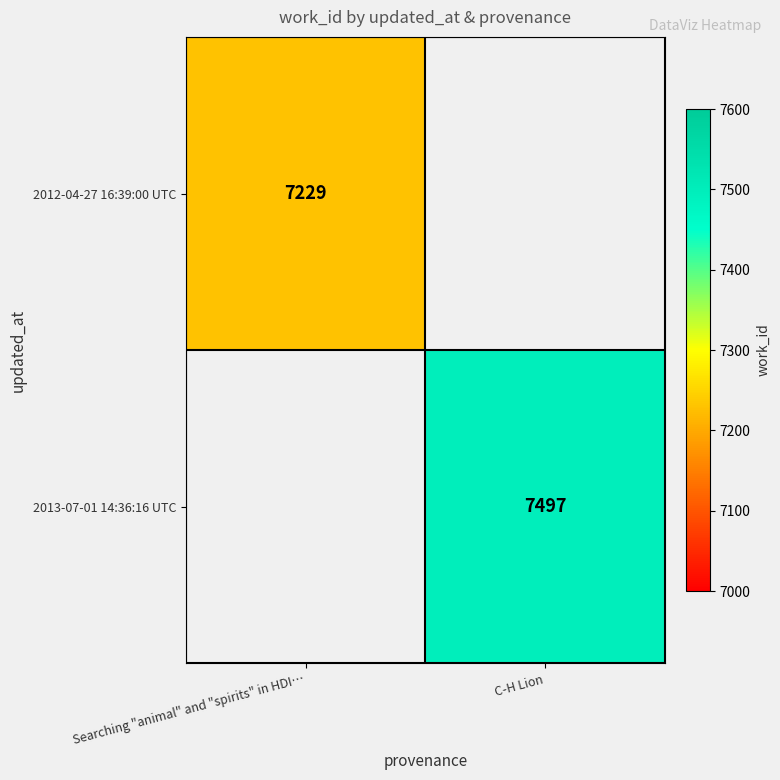

At how many categories does at least one series exceed 7240?

1